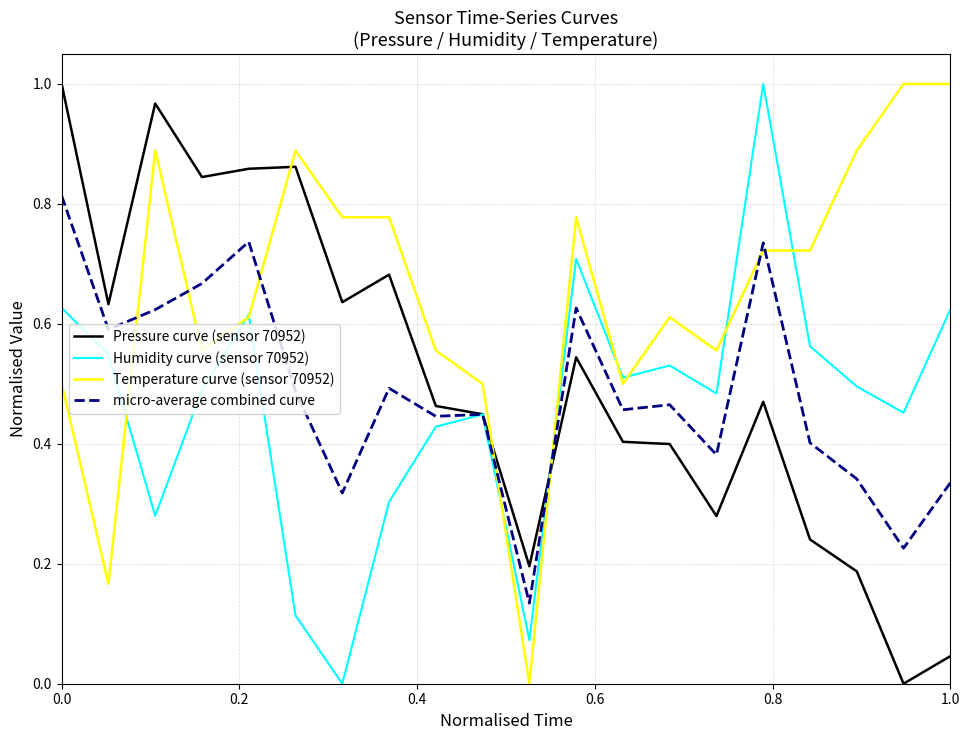

Which series has the largest total across all categories?

Temperature curve (sensor 70952)